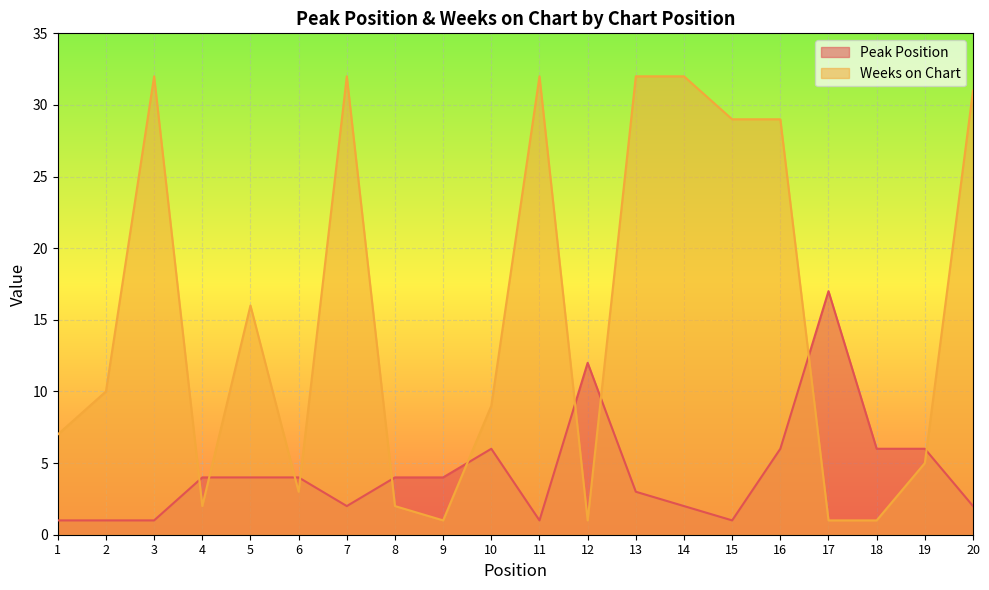

What is the average value of the Weeks on Chart series?

15